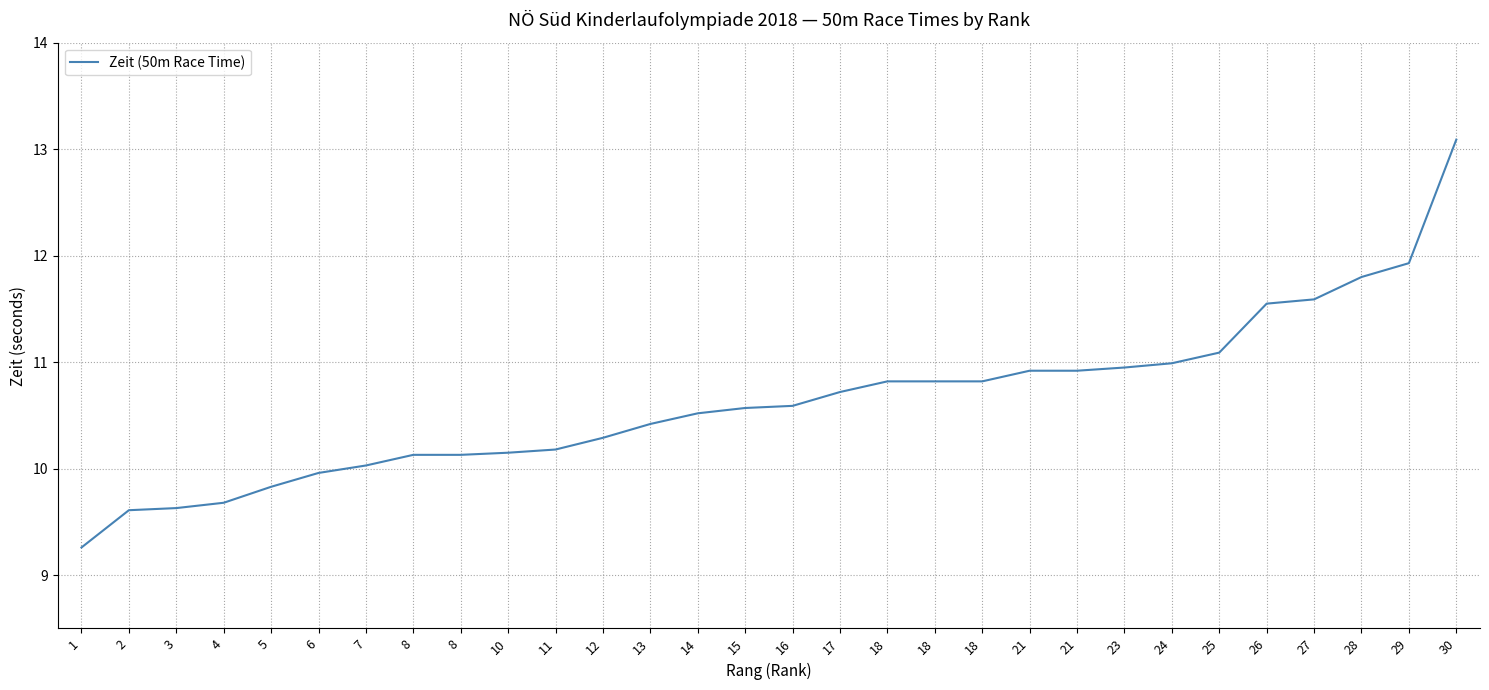

What is the ratio of the value at 16 to the value at 29?

0.9